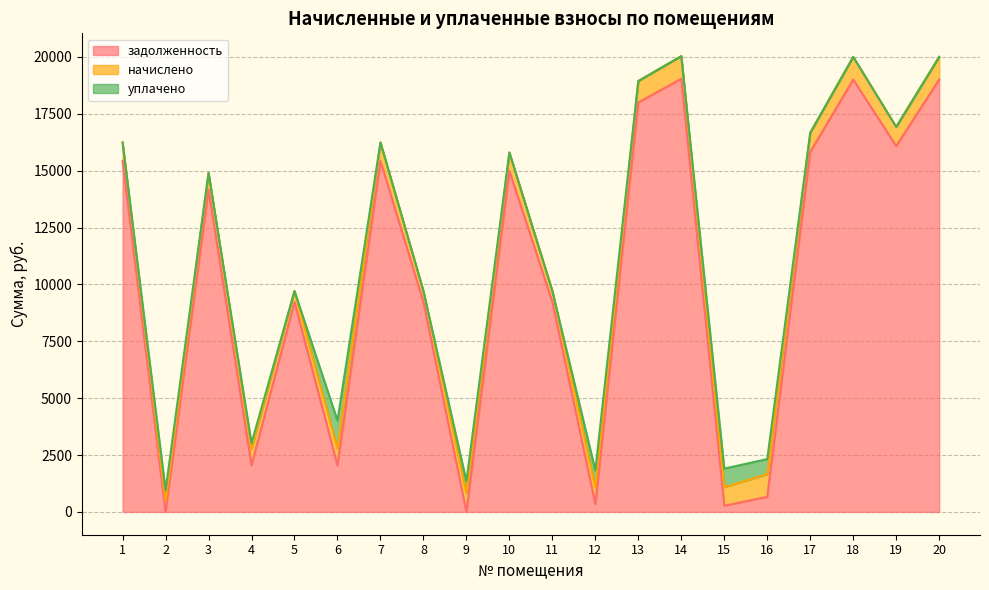

After their last crossing, which series has the higher values: задолженность or начислено?

задолженность